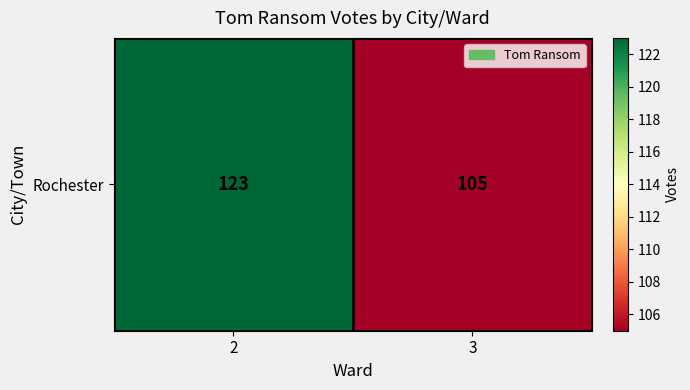

What is the smallest value displayed?

105